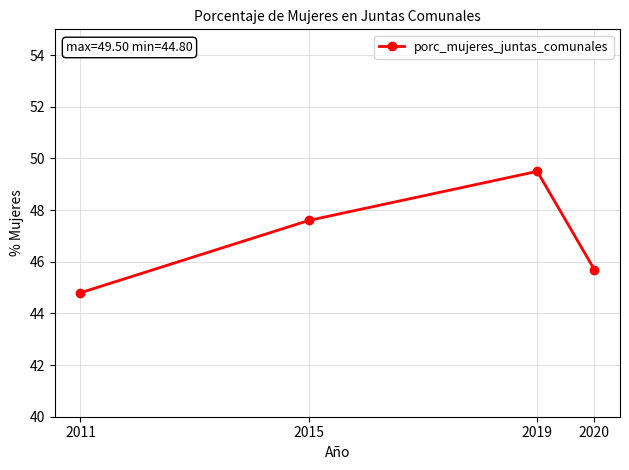

Reading left to right, list all the values displayed in this chart.

44.8	47.6	49.5	45.7